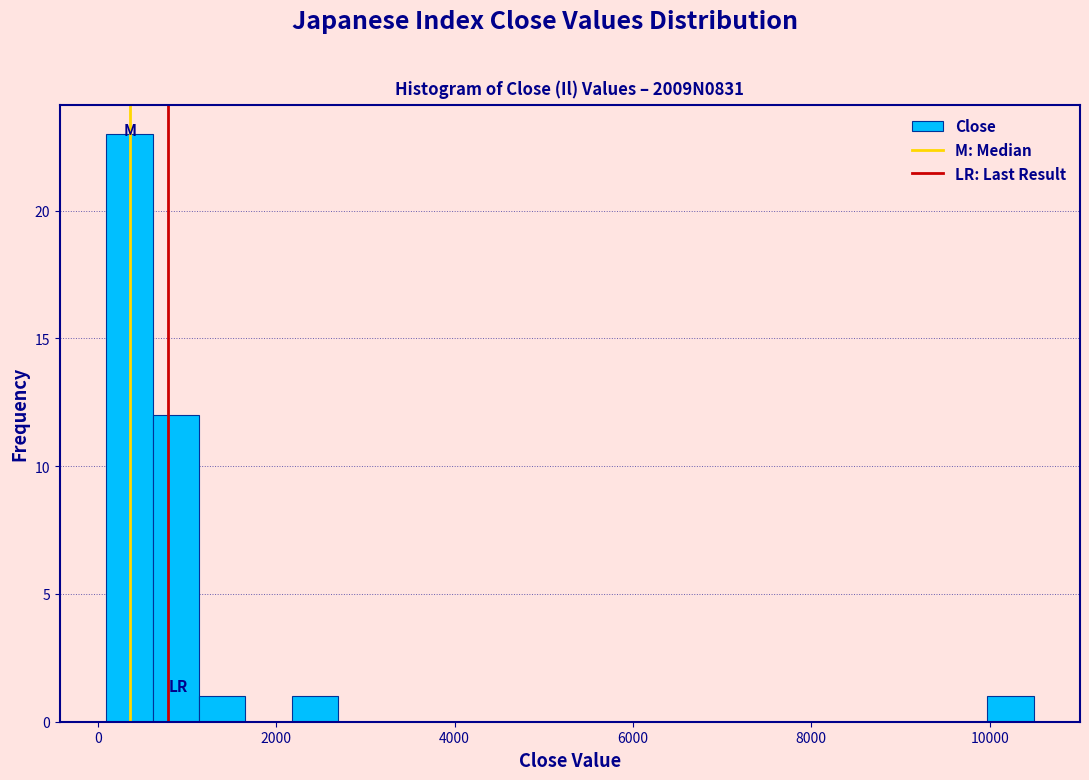

Read against the x-axis, roughly where is the centre of the tallest bar?

400